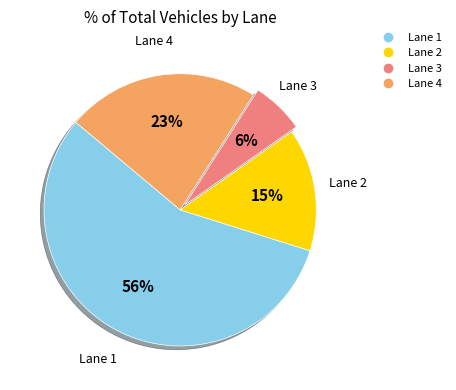

Which has a higher value, Lane 4 or Lane 3?

Lane 4